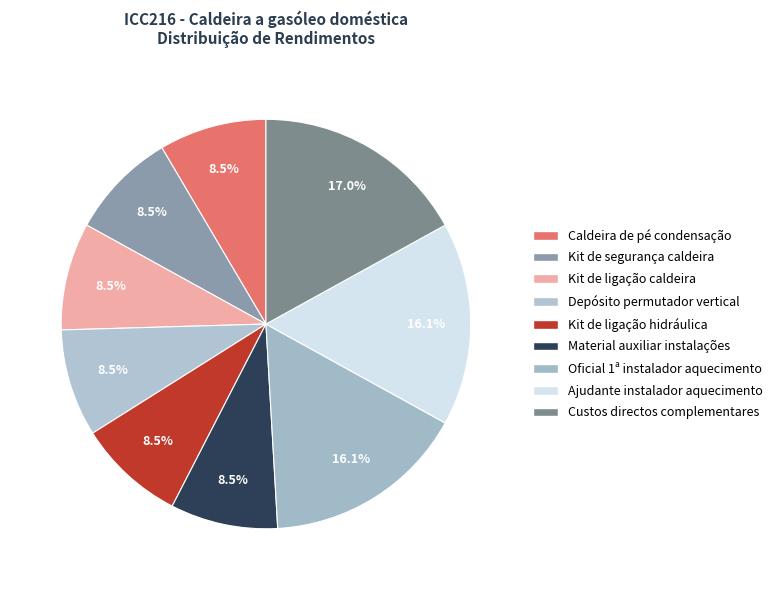

Is it true that Kit de segurança caldeira is 3% of the pie?

False